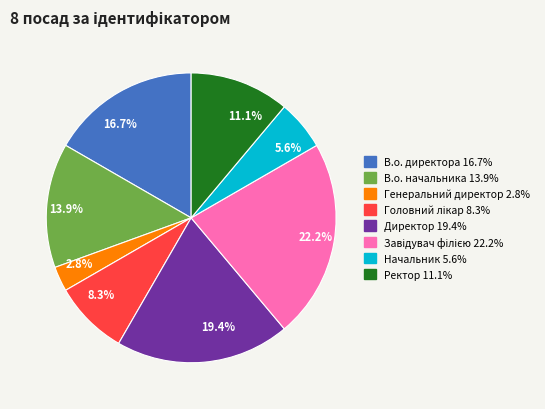

What percentage is NOT represented by Директор?

80.6%